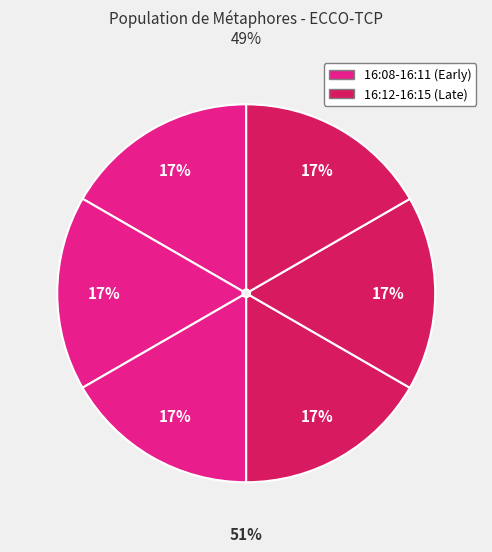

How many segments does this pie chart have?

6